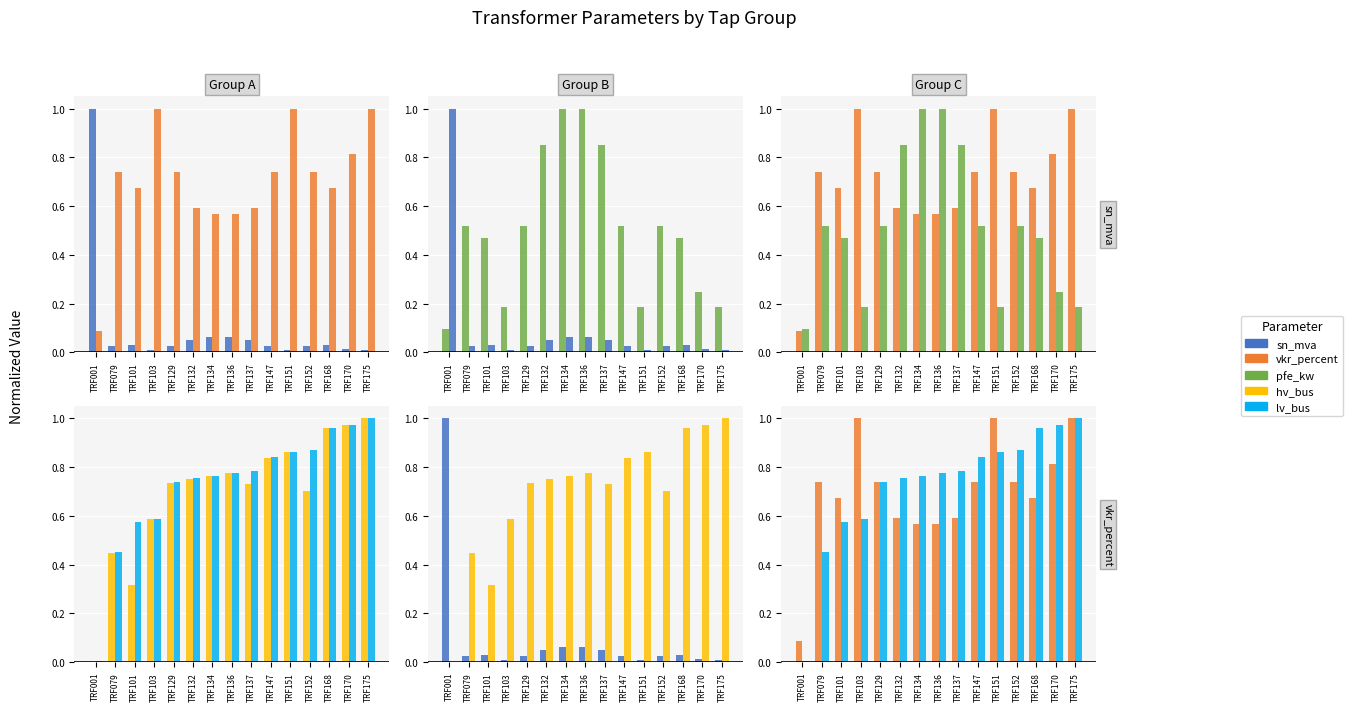

Read the pfe_kw value at TRF101.

0.5